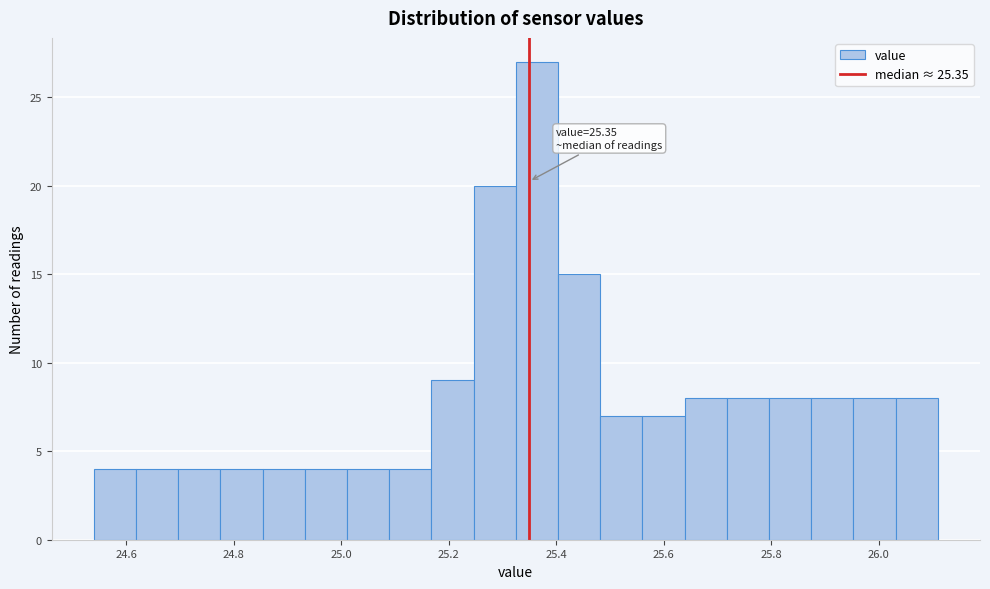

Around what value on the x-axis is the tallest bar? Give the approximate position of its centre, as read against the axis.

25.36